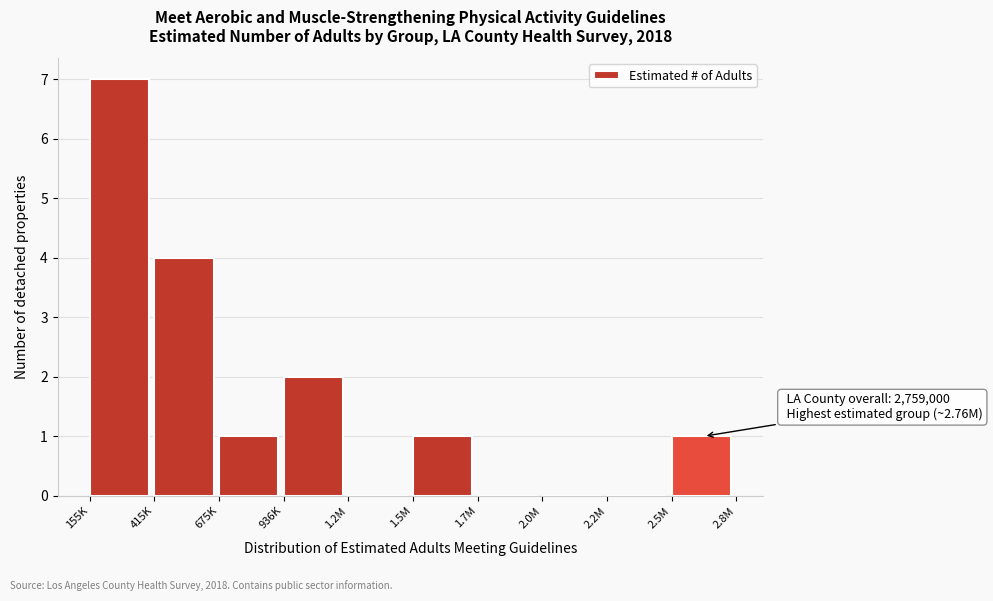

Reading left to right, list all the values displayed in this chart.

155K=7	415K=4	675K=1	936K=2	1.2M=0	1.5M=1	1.7M=0	2.0M=0	2.2M=0	2.5M=1